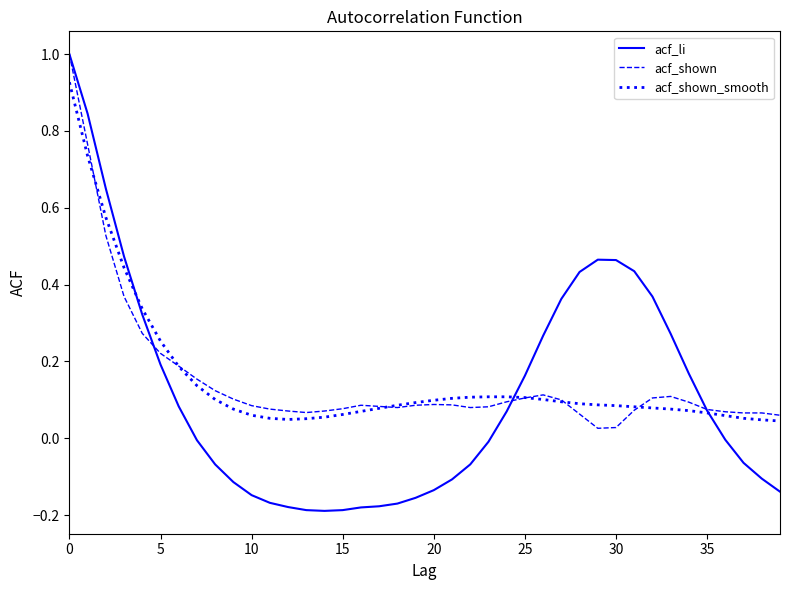

Which series has the widest spread of values?

acf_li